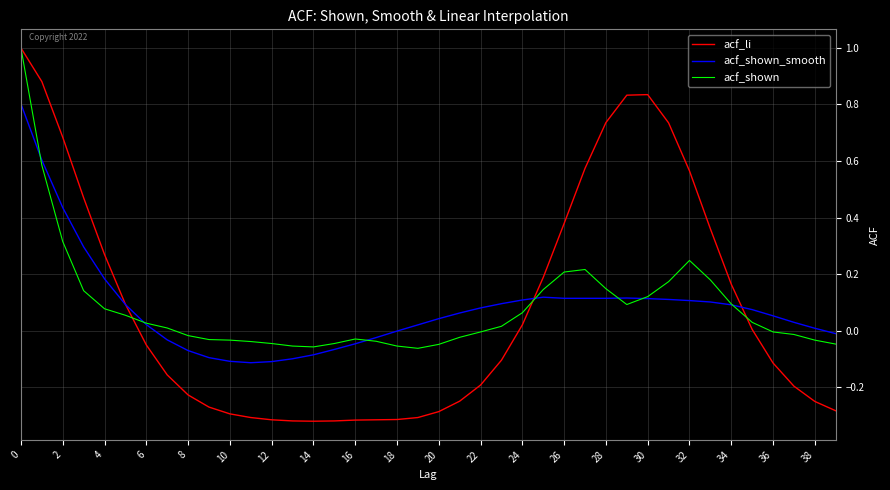

Rank the series by their average value, from highest to lowest.

acf_li, acf_shown, acf_shown_smooth